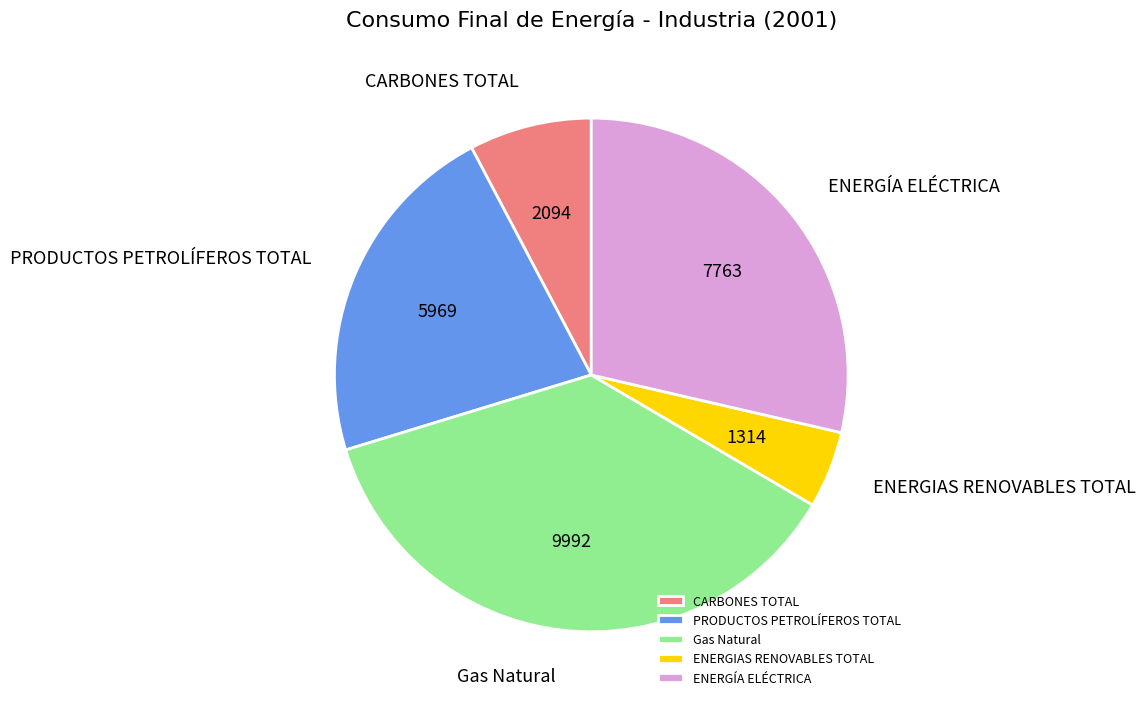

Combined, do PRODUCTOS PETROLÍFEROS TOTAL and ENERGÍA ELÉCTRICA account for over 50%?

Yes